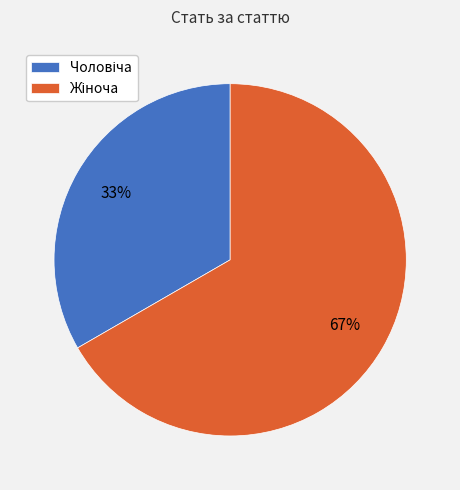

Is there a majority slice in this chart?

Yes